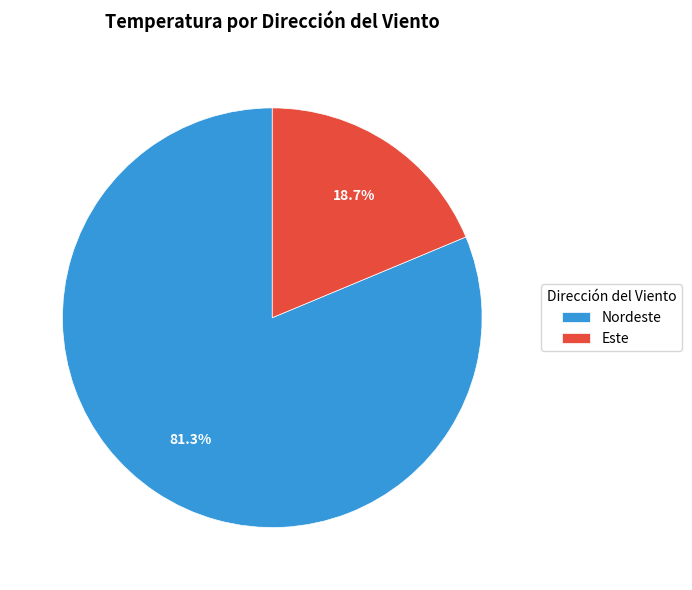

Does any single category account for the majority?

Yes